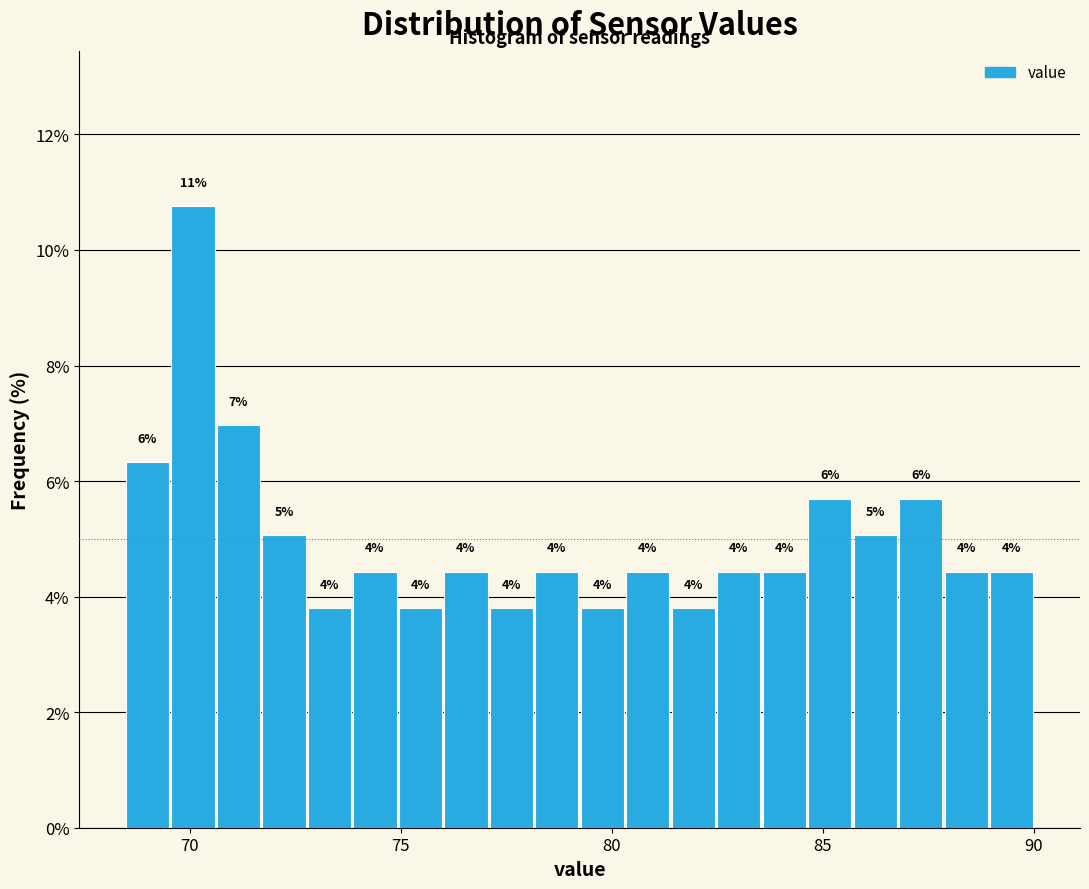

Around what value on the x-axis is the tallest bar? Give the approximate position of its centre, as read against the axis.

70.0